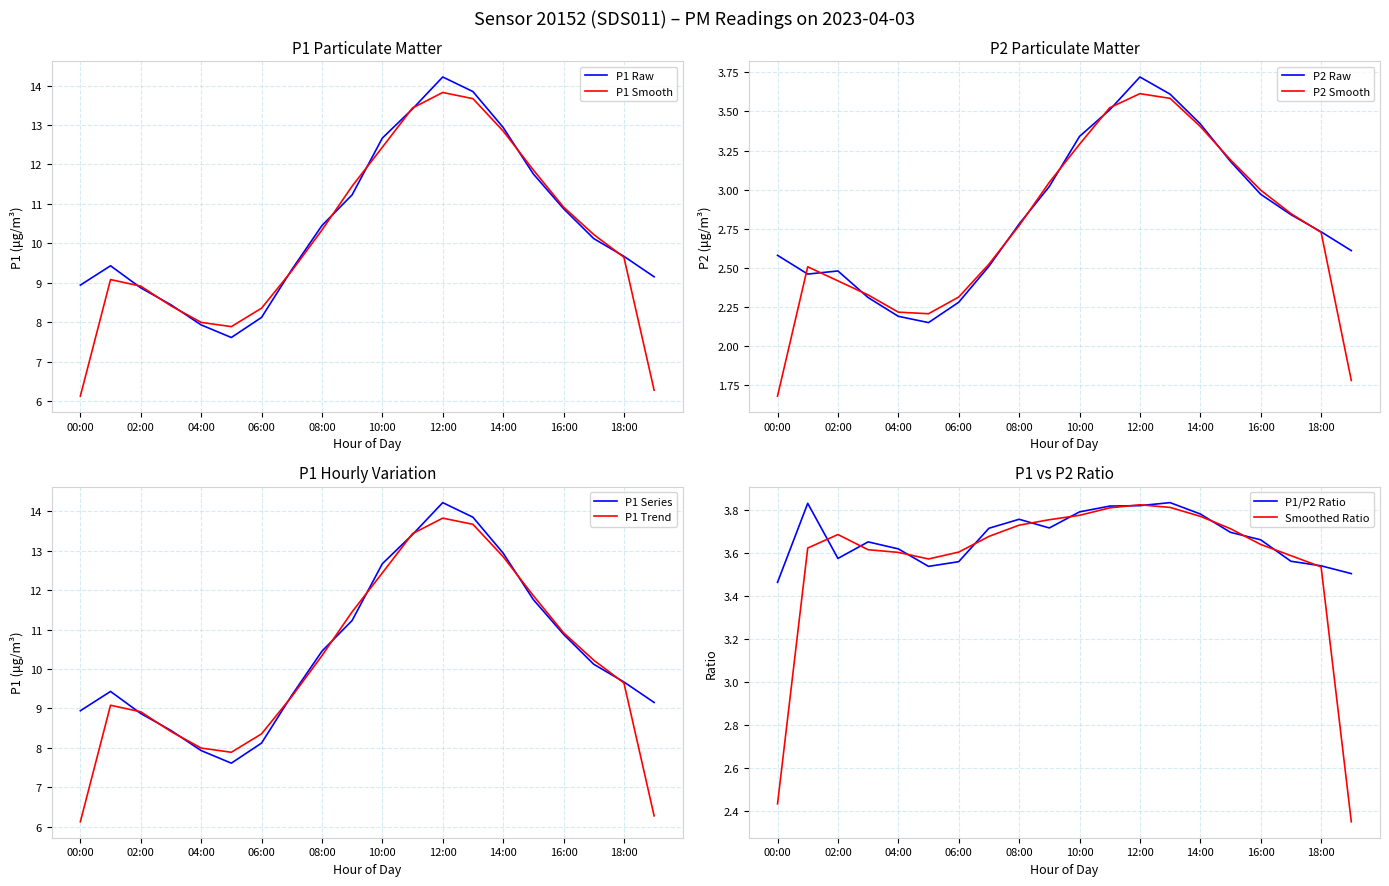

What is the sum of the P1 values at 04:00 and 06:00?

16.0